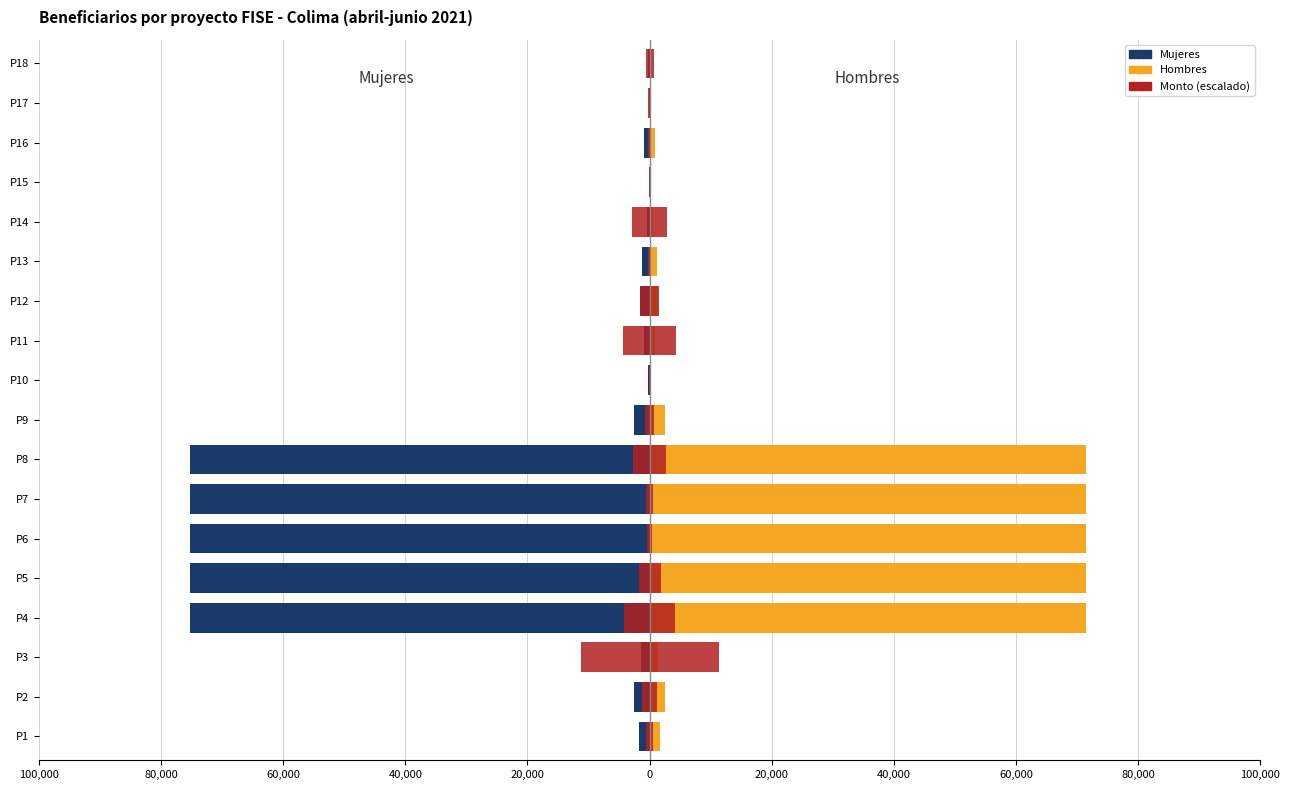

How many bars are there in total?

54